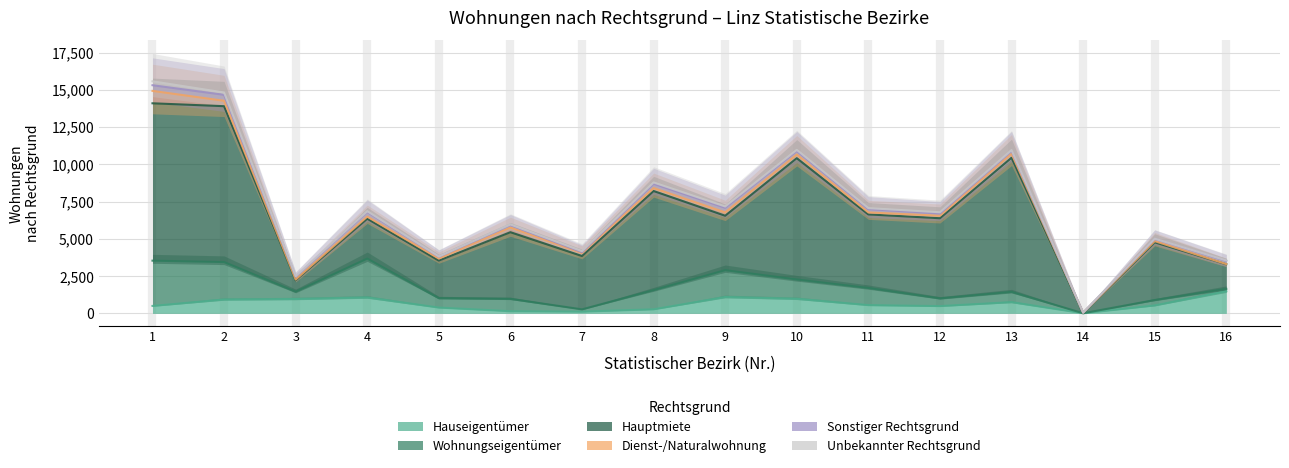

Where is the first local maximum for Hauptmiete?

4